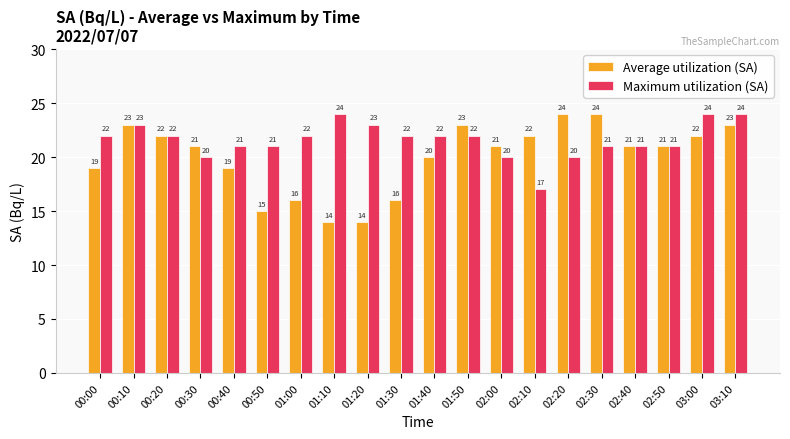

Reading left to right, what are all the values shown in this chart?

Average utilization (SA): 19	23	22	21	19	15	16	14	14	16	20	23	21	22	24	24	21	21	22	23
Maximum utilization (SA): 22	23	22	20	21	21	22	24	23	22	22	22	20	17	20	21	21	21	24	24